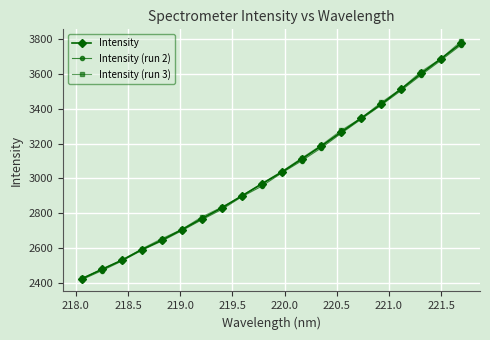

Reading right to left, what are all the values shown in this chart?

Intensity: 3775.5	3687.9	3602.6	3514.1	3426.9	3346.7	3266.8	3186.4	3110.4	3035.3	2967.8	2899.1	2830.6	2769.3	2705.6	2646.0	2591.3	2530.6	2478.4	2424.2
Intensity (run 2): 3766.4	3679.0	3594.0	3505.5	3421.0	3340.8	3259.8	3176.1	3100.8	3030.7	2955.1	2894.2	2821.7	2762.5	2699.9	2640.6	2587.7	2525.7	2470.8	2419.4
Intensity (run 3): 3787.6	3688.2	3613.8	3515.3	3436.1	3347.3	3276.6	3191.6	3115.7	3038.9	2970.7	2898.7	2834.6	2778.6	2707.3	2654.1	2595.5	2530.4	2477.9	2426.2